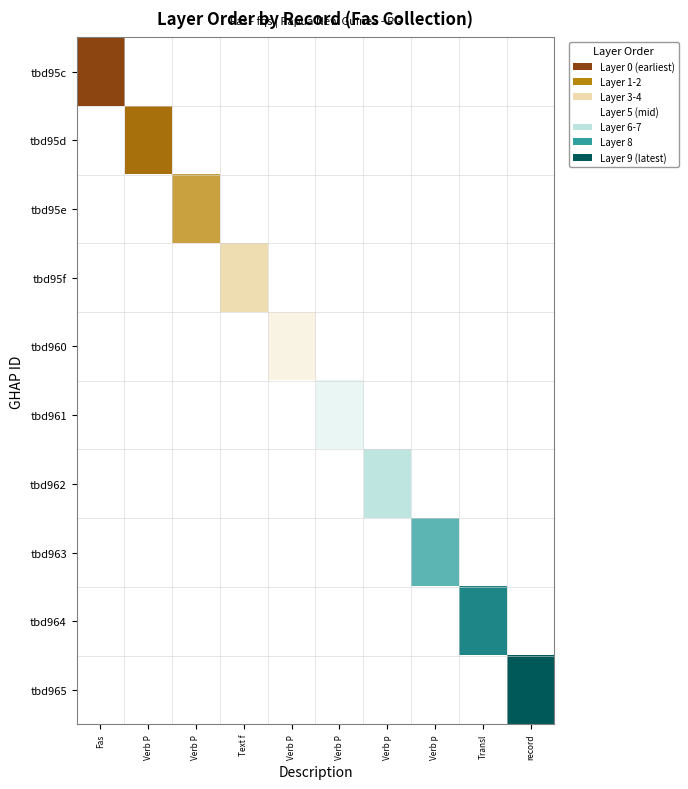

List the series in order of their overall mean, highest first.

tbd95c, tbd95d, tbd95e, tbd95f, tbd960, tbd961, tbd962, tbd963, tbd964, tbd965